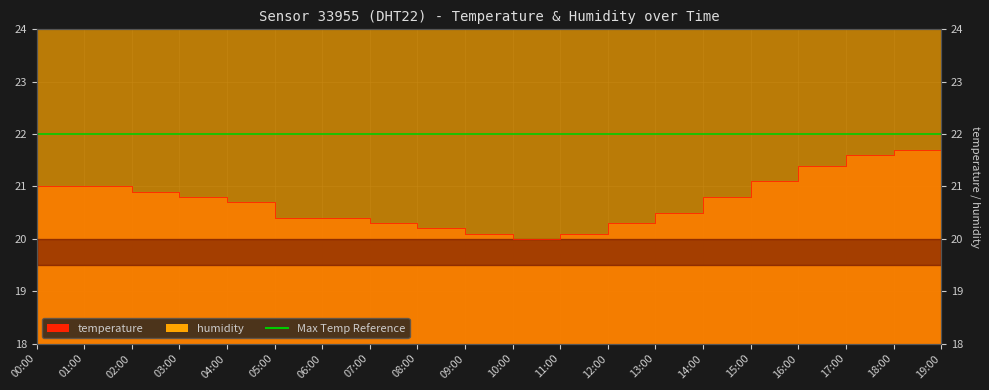

Reading left to right, extract all data points from this chart.

21.0	21.0	20.9	20.8	20.7	20.4	20.4	20.3	20.2	20.1	20.0	20.1	20.3	20.5	20.8	21.1	21.4	21.6	21.7	21.5